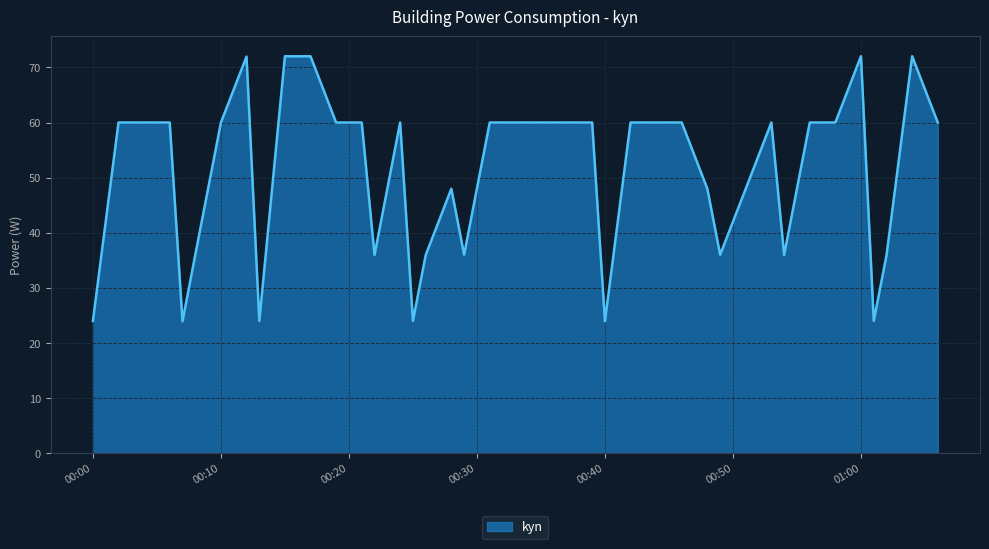

What is the difference between the maximum and minimum values?

48.1